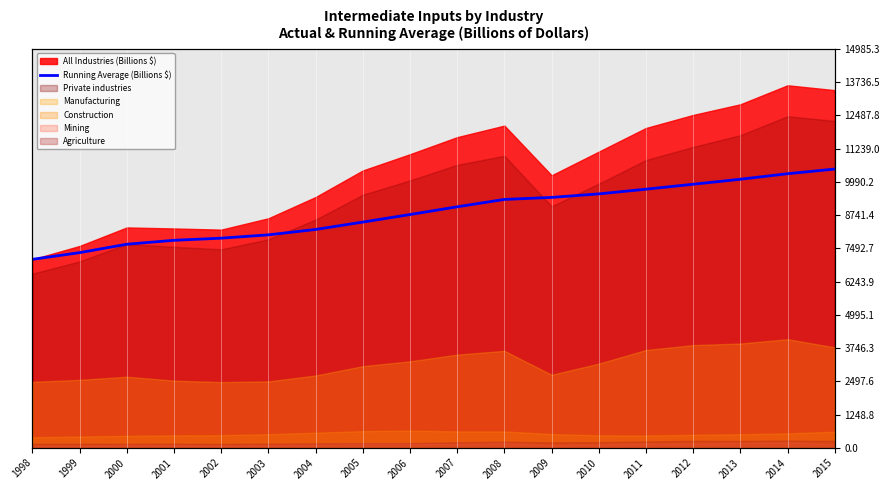

The value at 2015 is 7322.2. True or false?

False